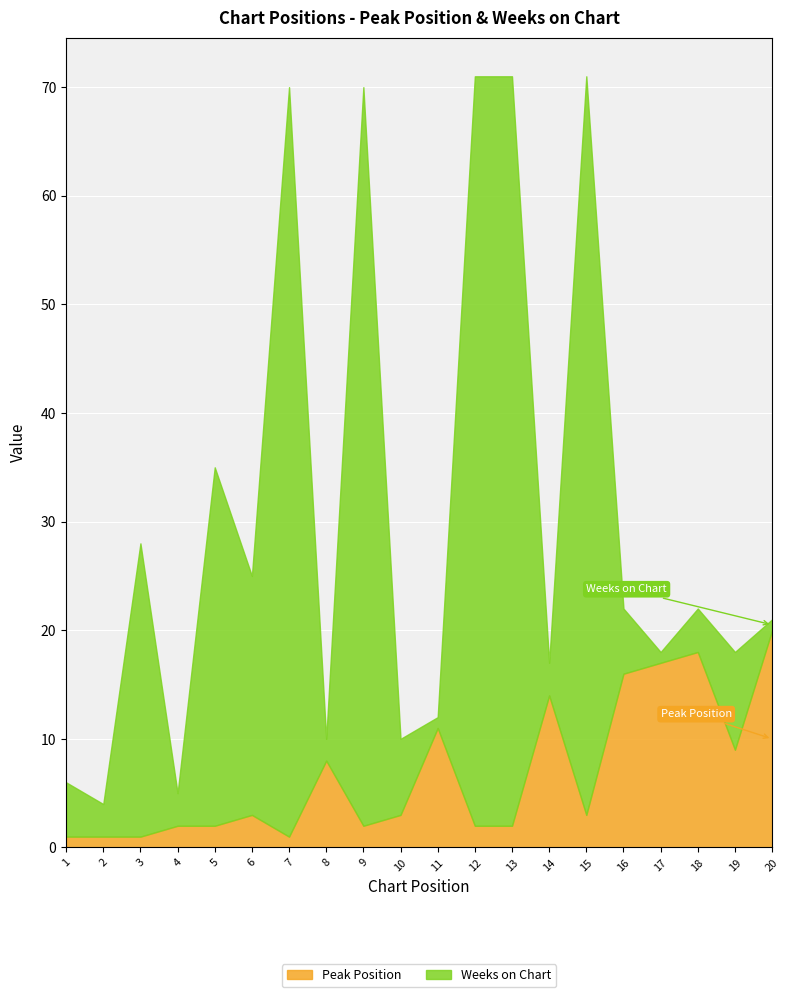

Between which two adjacent categories do Peak Position and Weeks on Chart first intersect?

7 and 8